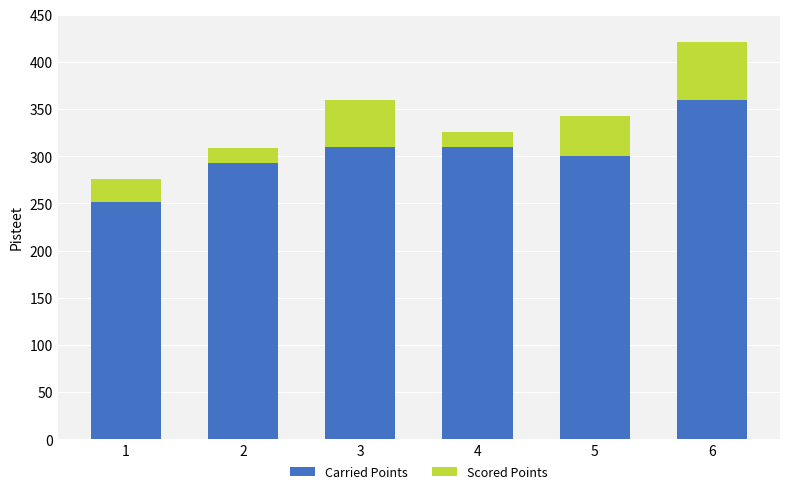

The Scored Points series shows 64.0 at 5. True or false?

False